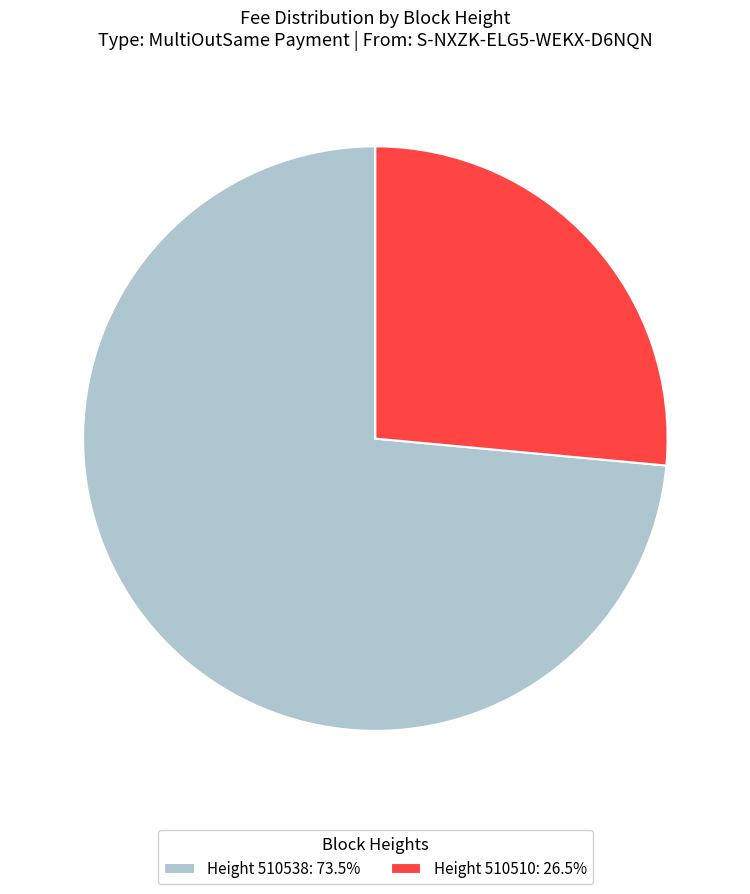

Does Height 510510: 26.5% account for over 50% of the chart?

No